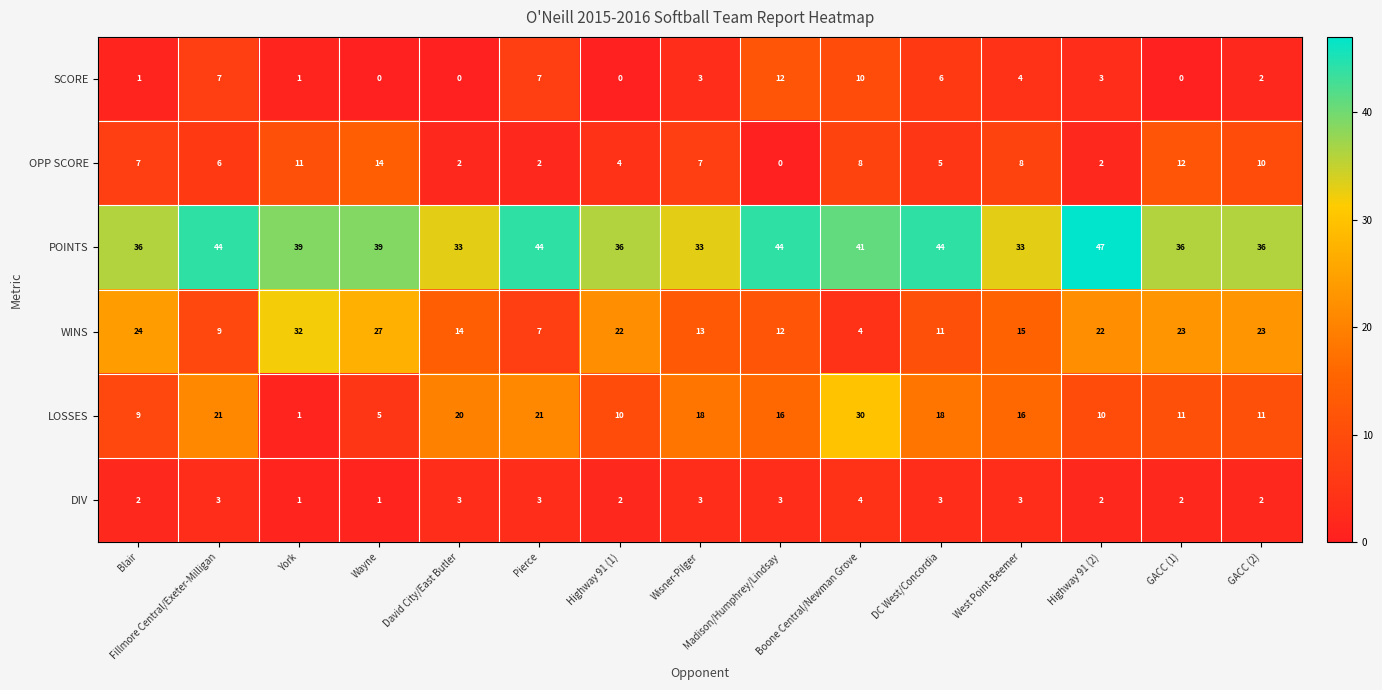

What is the difference between the maximum and second lowest values in the DIV series?

3